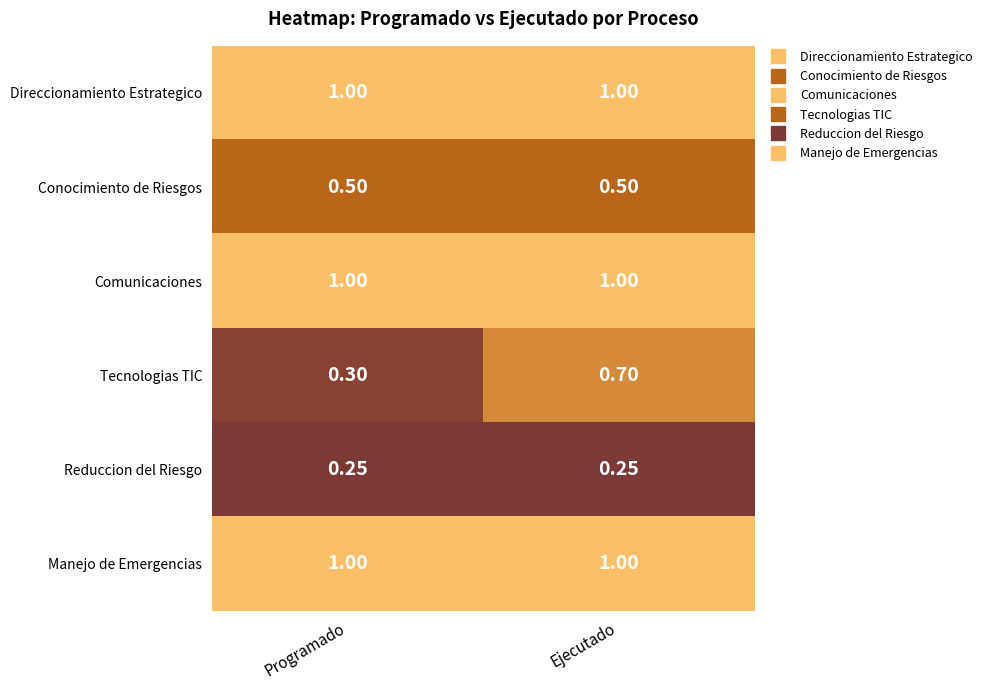

List the labels in order of Tecnologias TIC value, smallest first.

Programado, Ejecutado